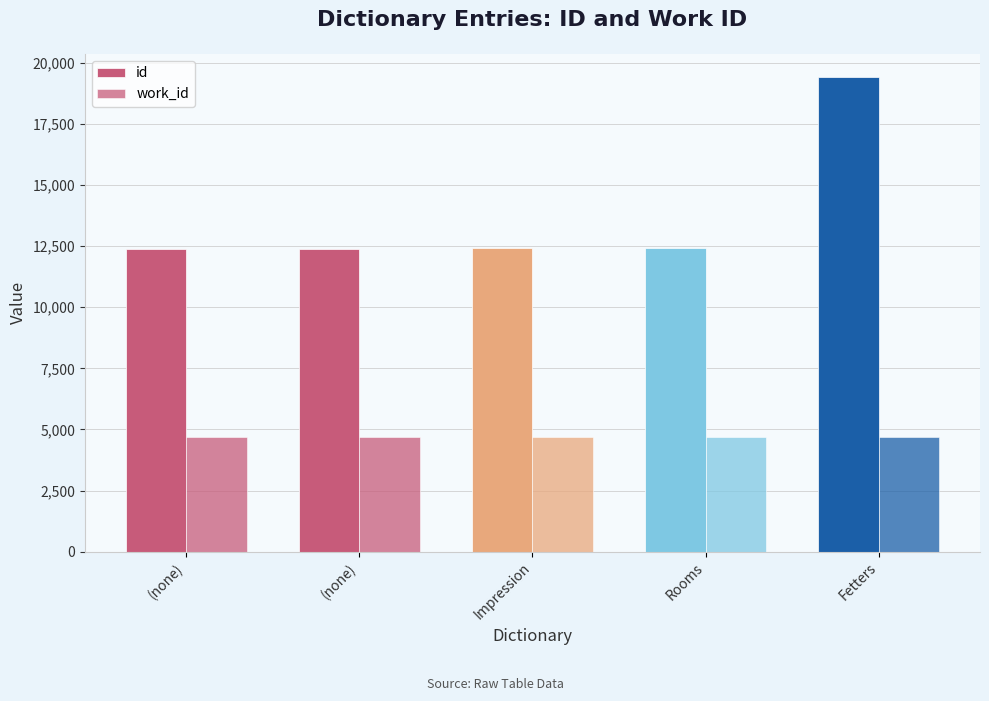

Count the number of categories in the chart.

5